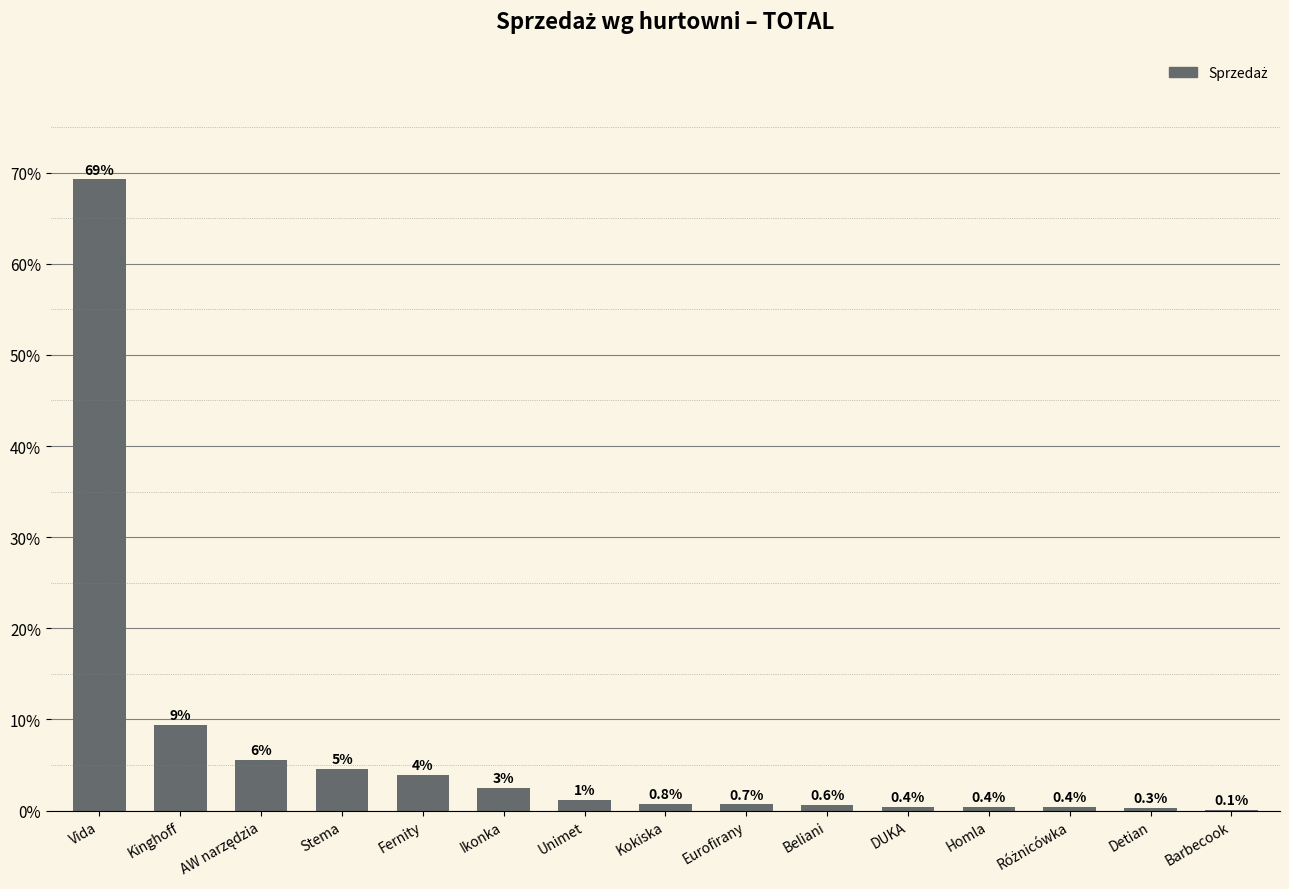

How many data points does each series have?

15